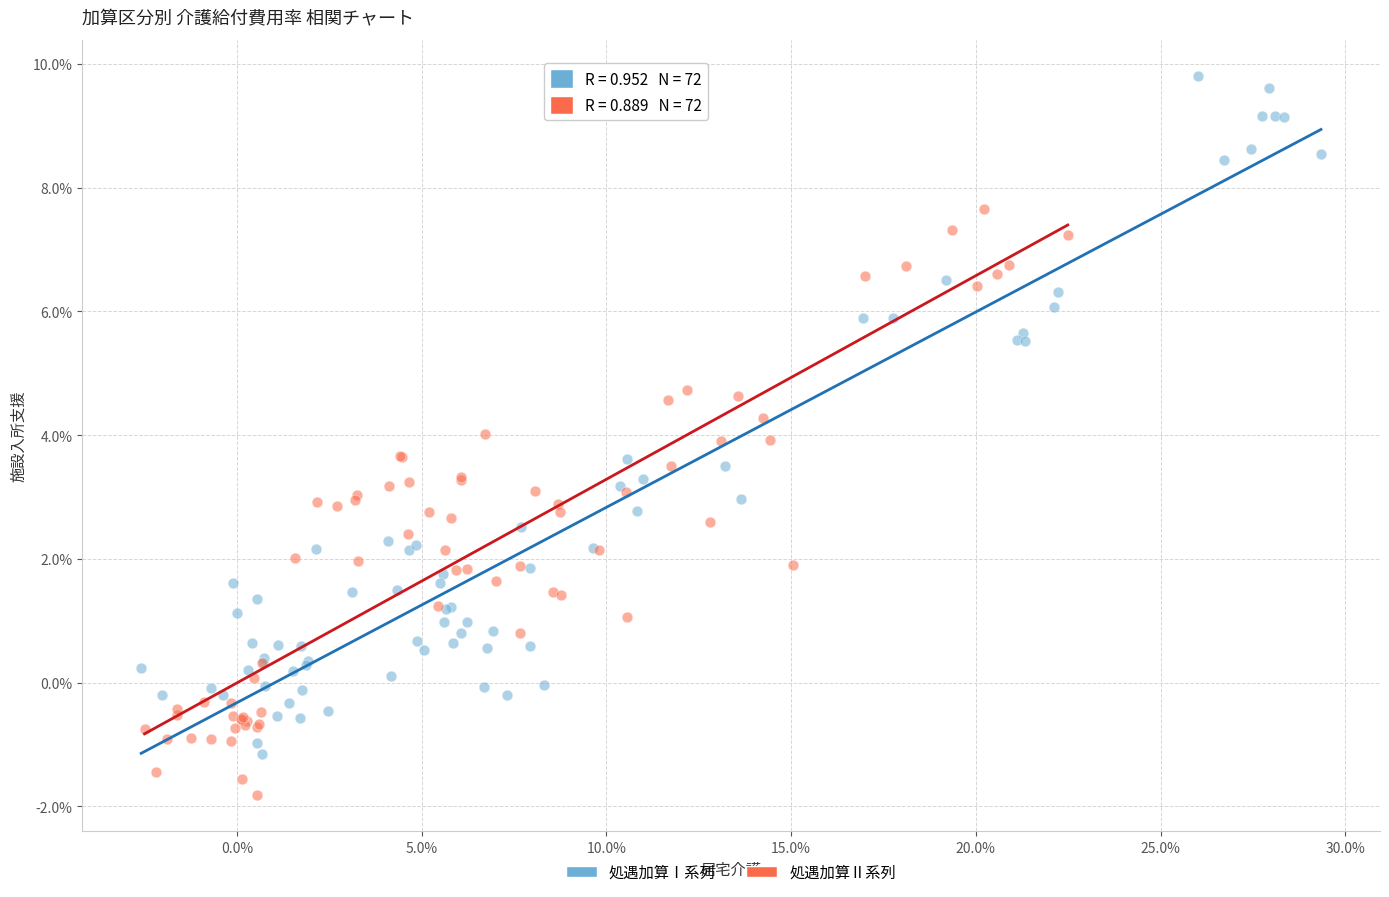

What are all the series names shown in the legend?

処遇加算Ⅰ系列, 処遇加算Ⅱ系列